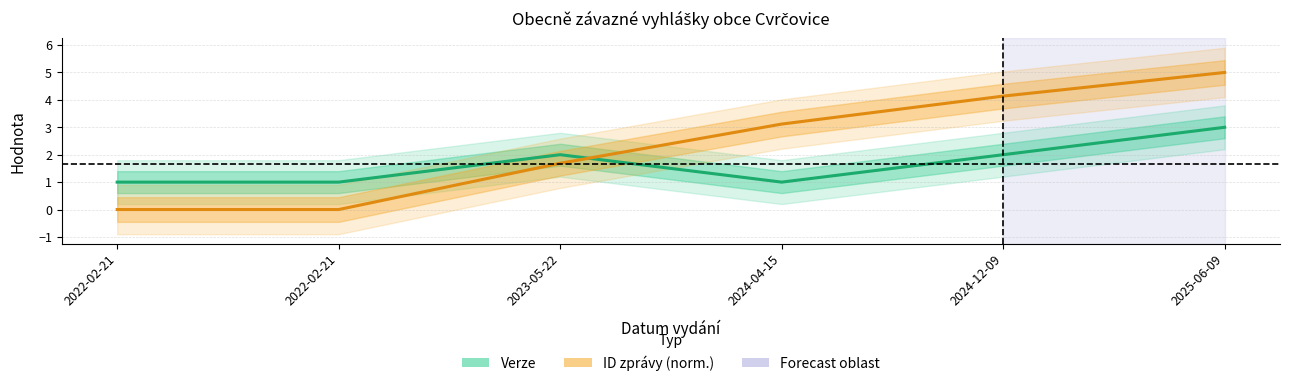

Between which two adjacent categories do ID zprávy (norm.) and Verze first intersect?

2023-05-22 and 2024-04-15